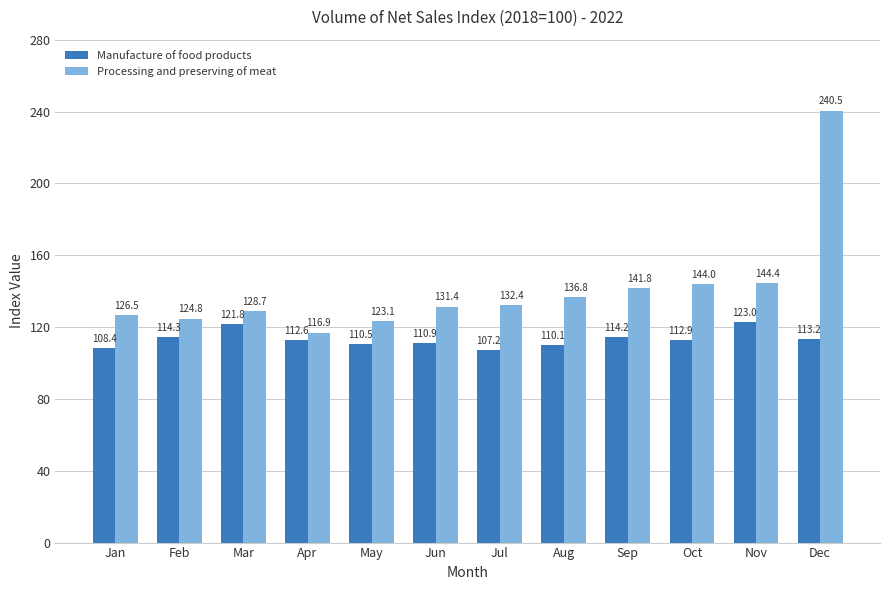

The value of Processing and preserving of meat at Aug is 136.8. True or false?

True